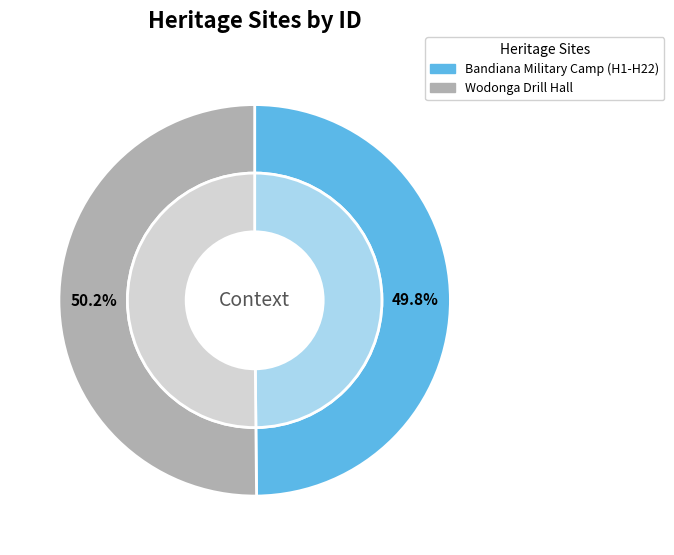

Which category has the smallest portion of the pie?

Bandiana Military Camp (H1-H22)